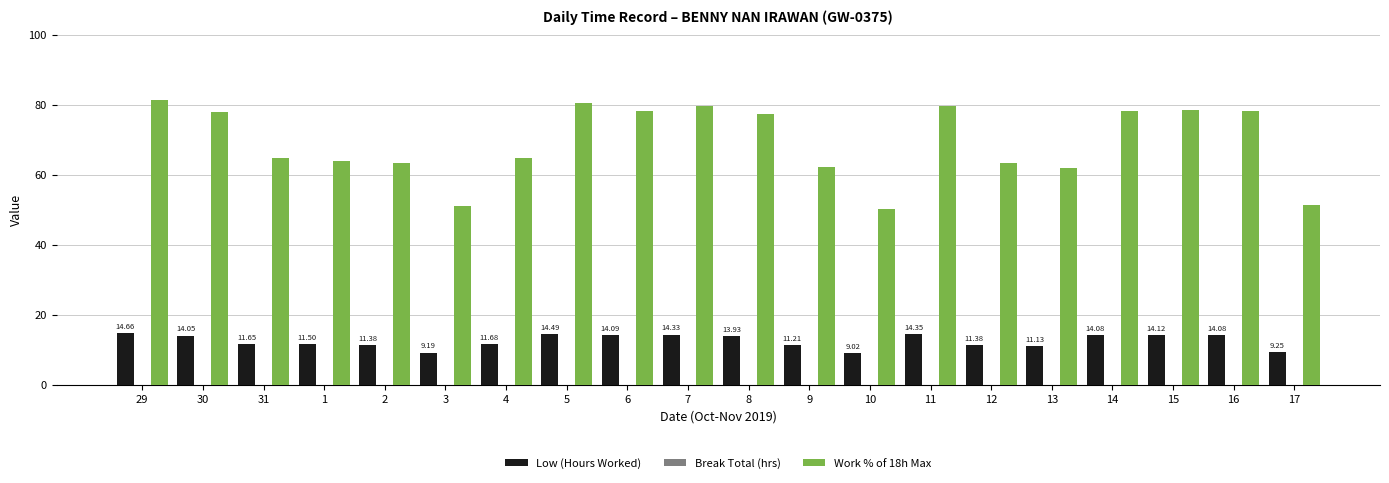

At how many categories does at least one series exceed 40?

20